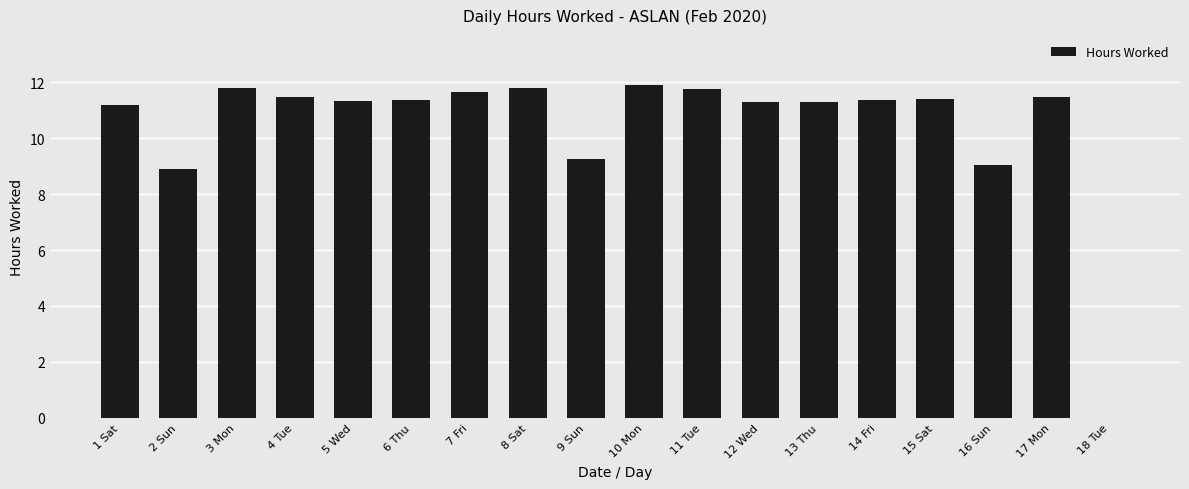

What is the maximum value shown in the chart?

11.9